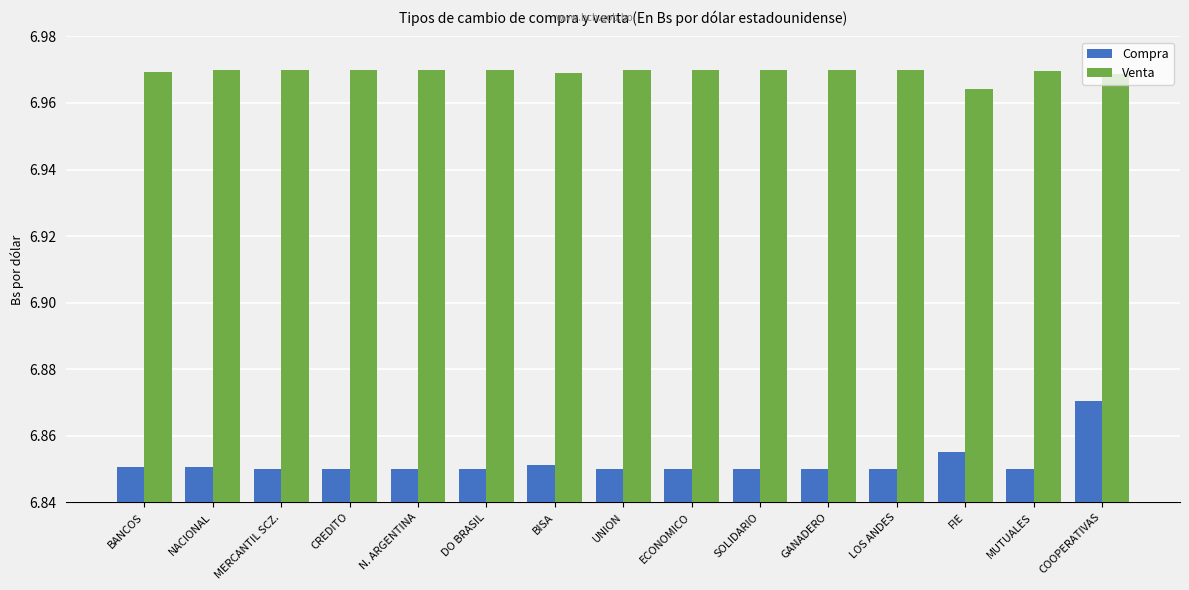

Which series has the largest total across all categories?

Venta